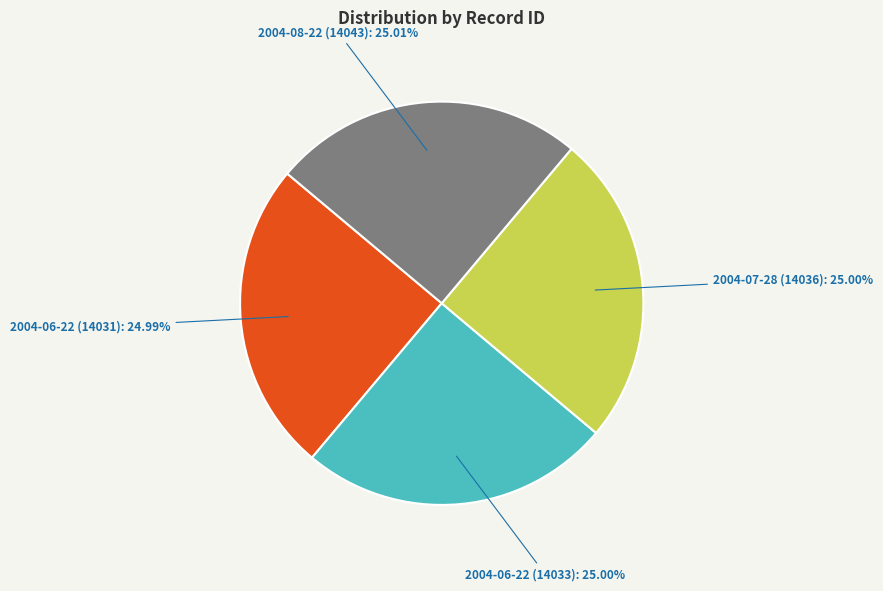

Is it true that 2004-06-22 (14031) is 38% of the pie?

False